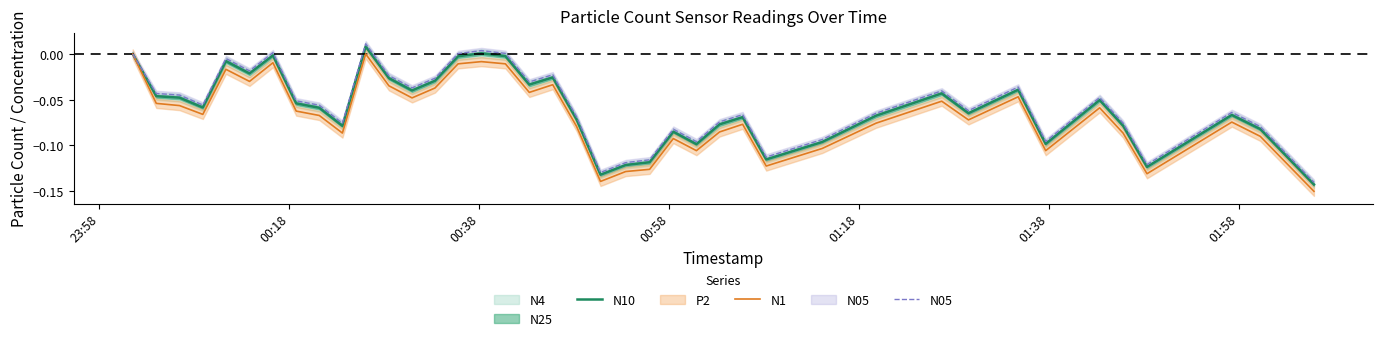

Which series has the widest spread of values?

N05